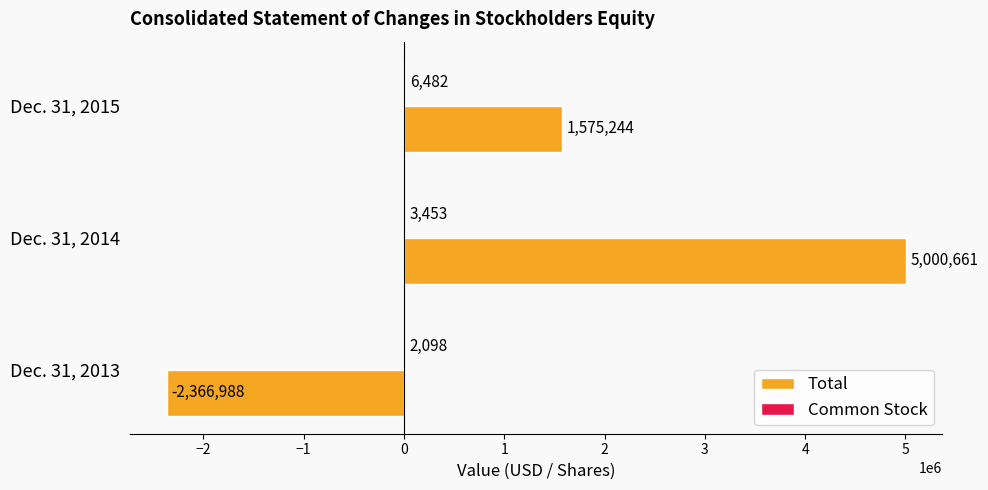

The Total series shows 7851982 at Dec. 31, 2014. True or false?

False